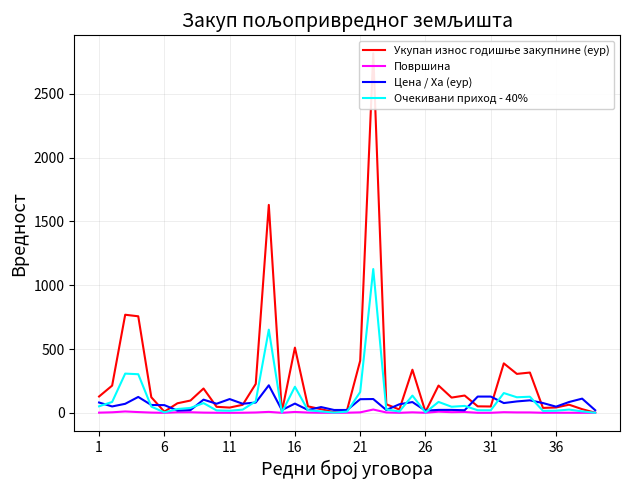

What is the maximum value shown in the chart?

2818.3